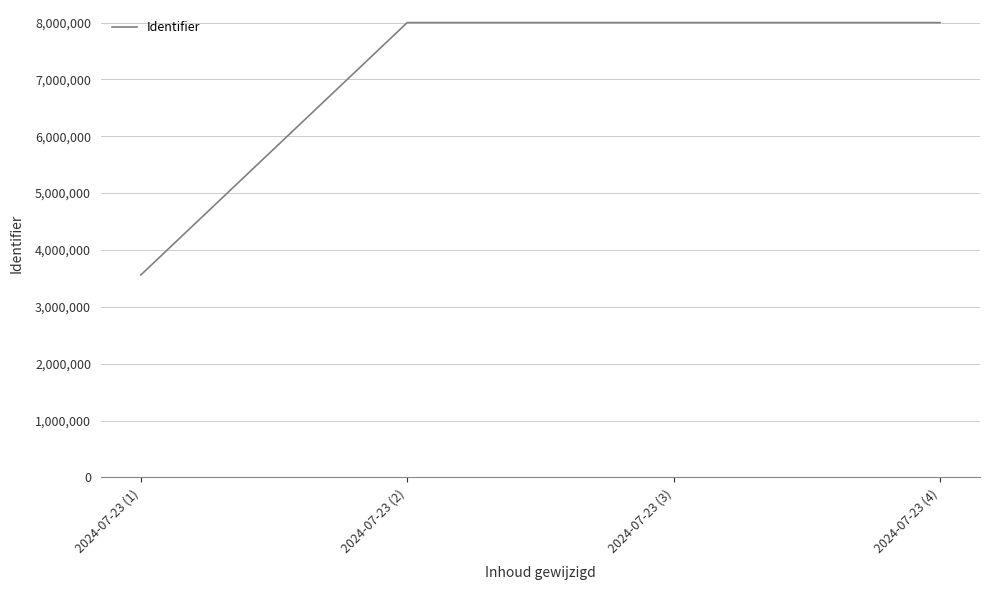

True or false: the data shows 3559052 at 2024-07-23 (1).

True